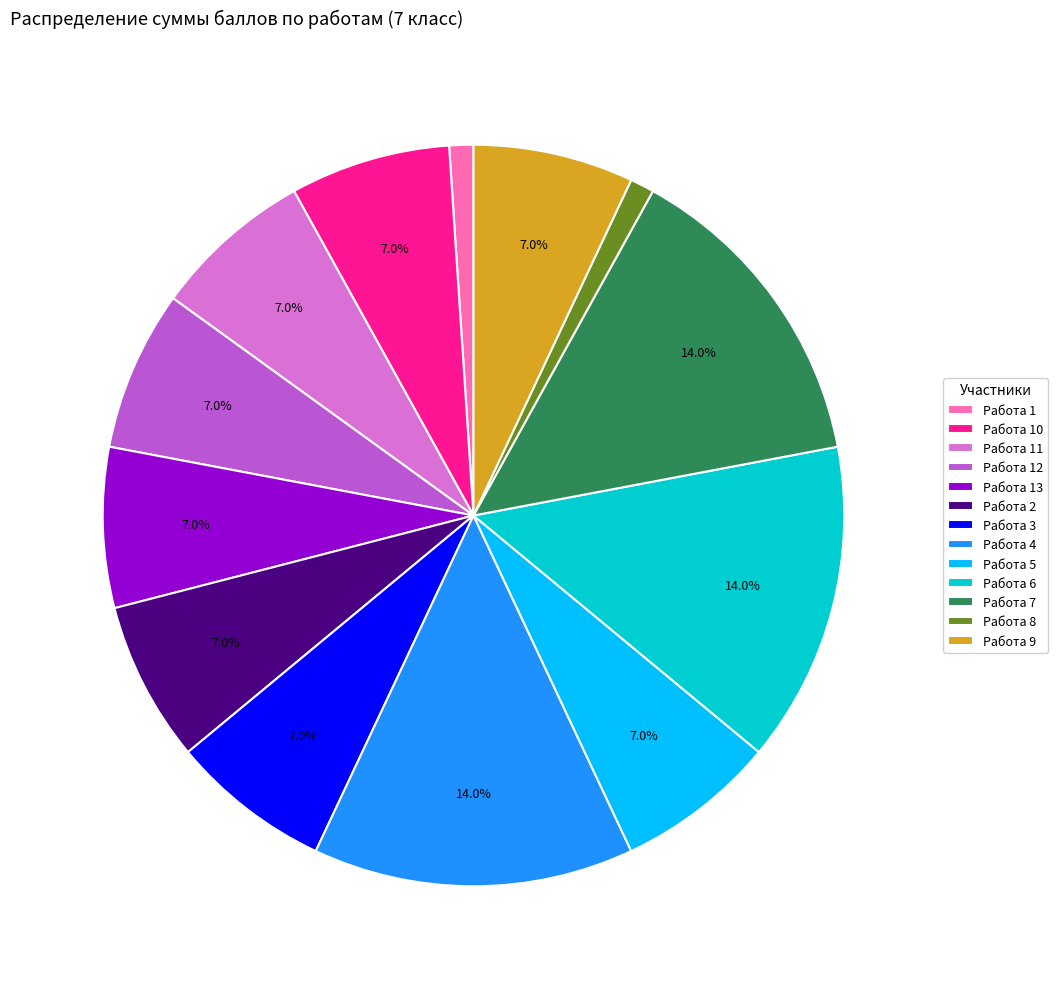

What is the ratio of the value at Работа 10 to the value at Работа 7?

0.5